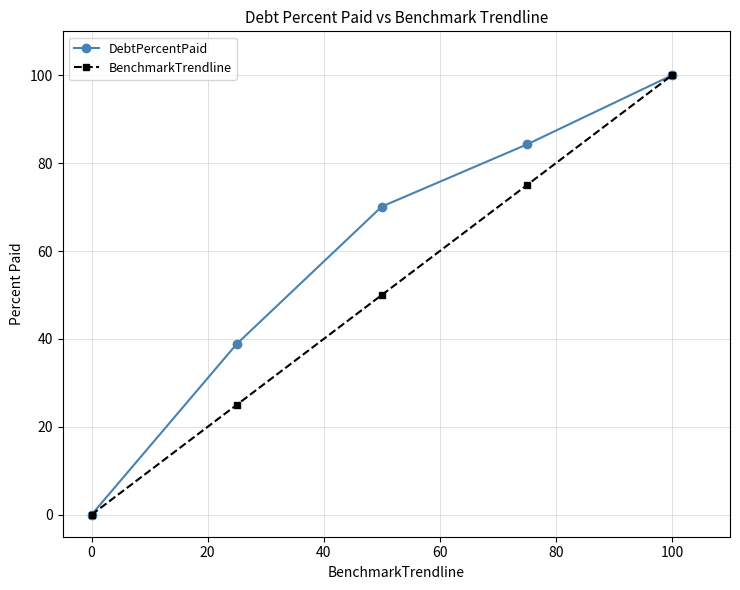

What is the maximum value for DebtPercentPaid?

100.0